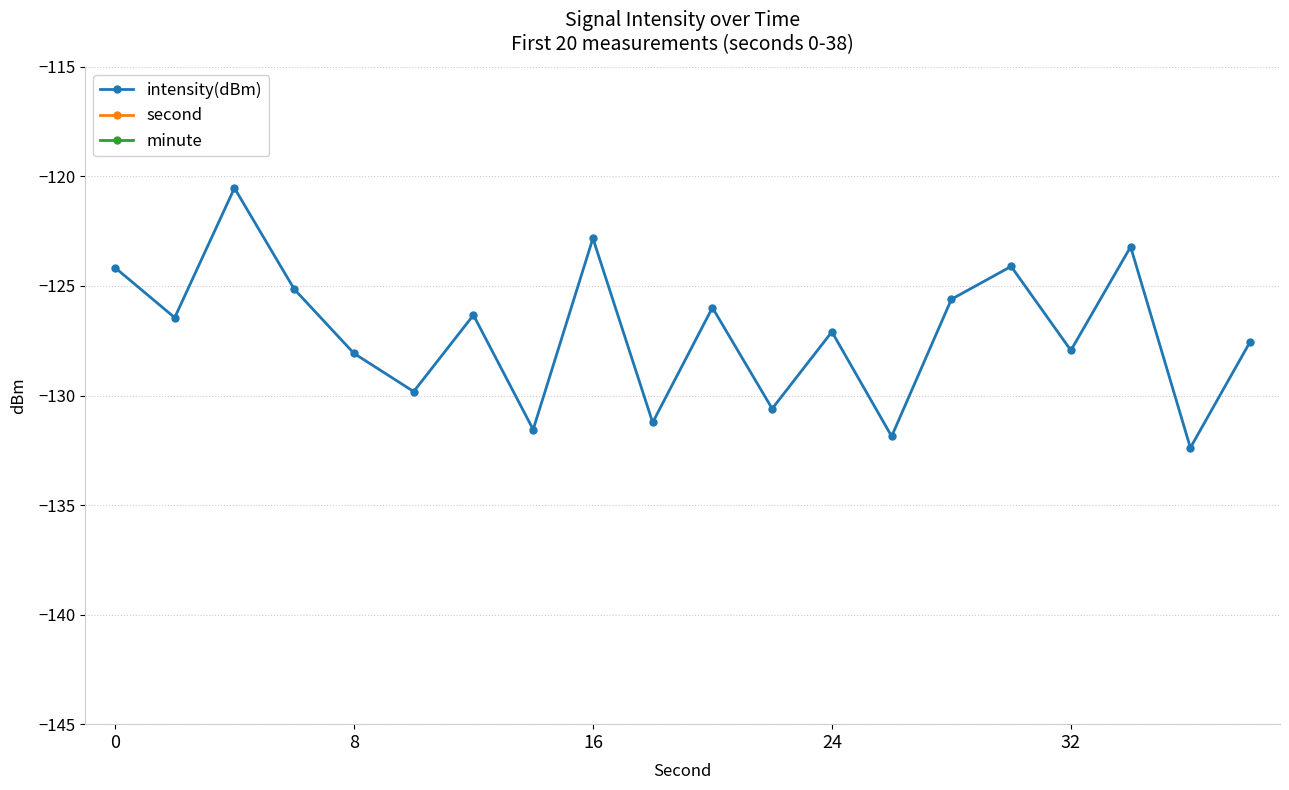

What is the smallest value displayed?

-132.4